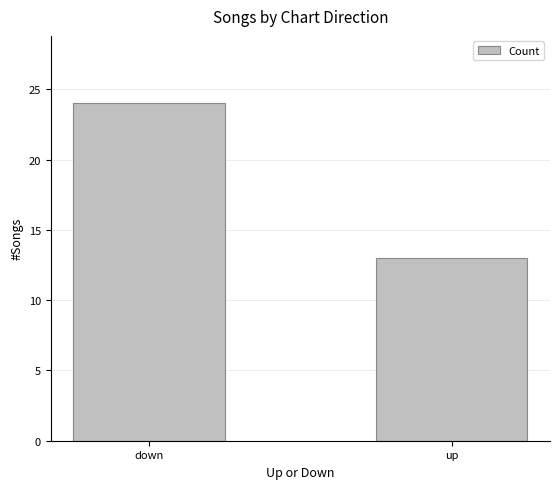

Does the chart contain any negative values?

No